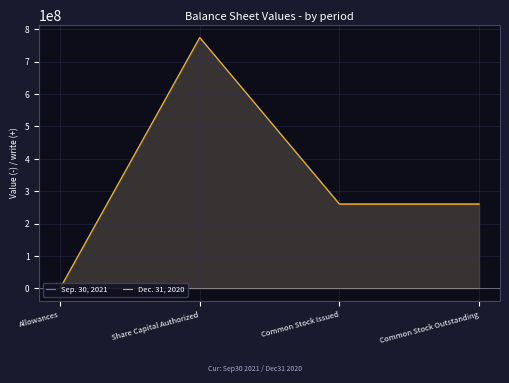

Is it true that Dec. 31, 2020 equals 259800000 at Common Stock Outstanding?

True